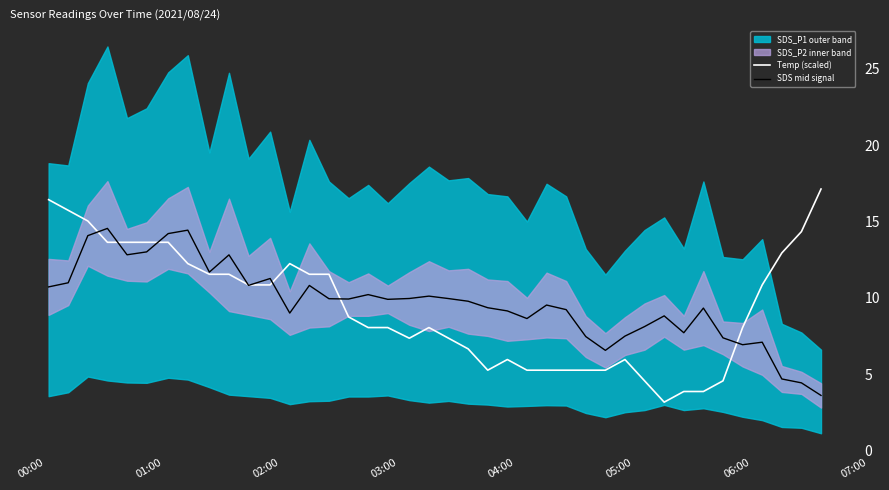

What is the highest value of the Temp (scaled) series?

17.1